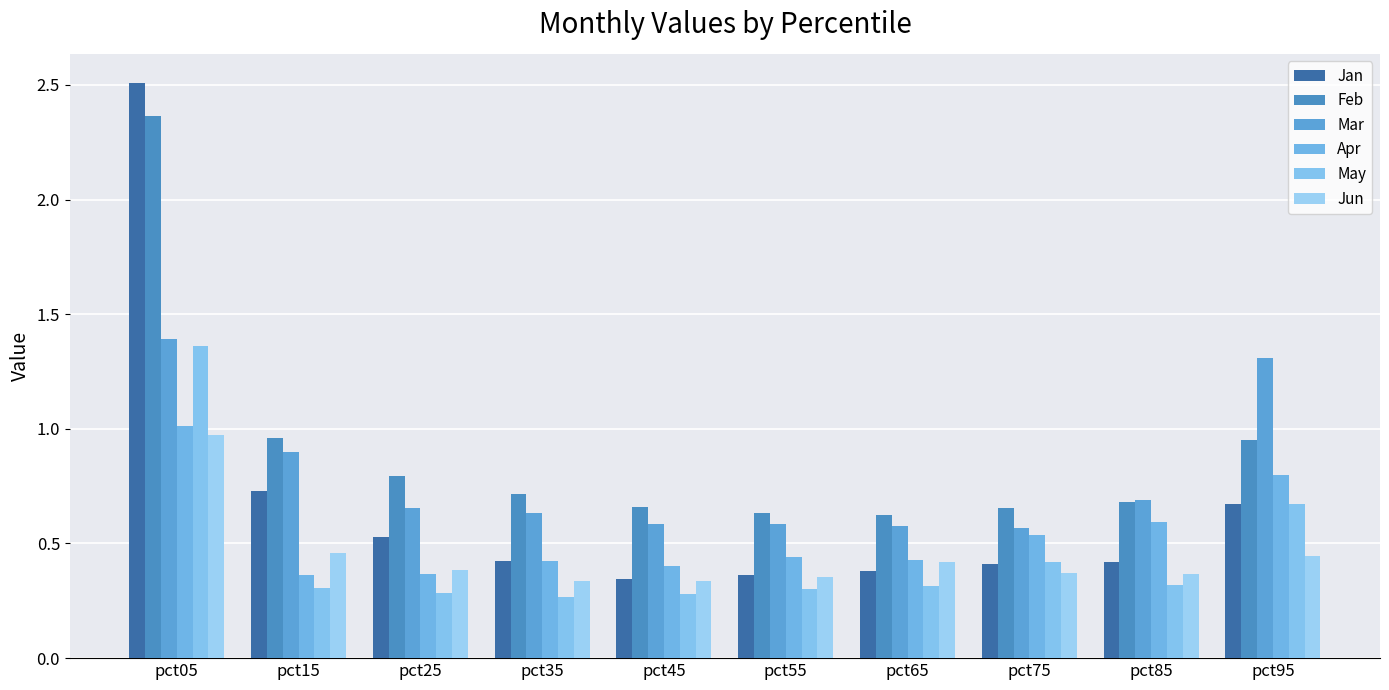

What is the sum of the May values at pct45 and pct25?

0.6